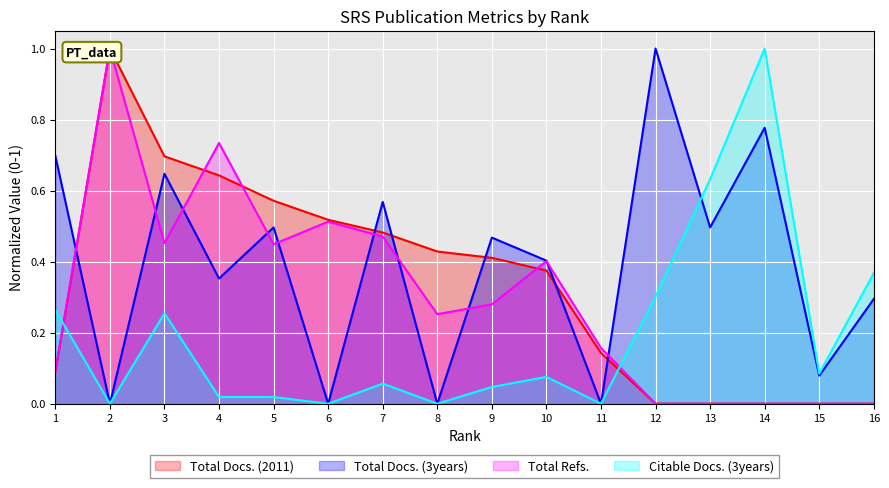

After their last crossing, which series has the higher values: Total Docs. (2011) or Total Refs.?

Total Refs.